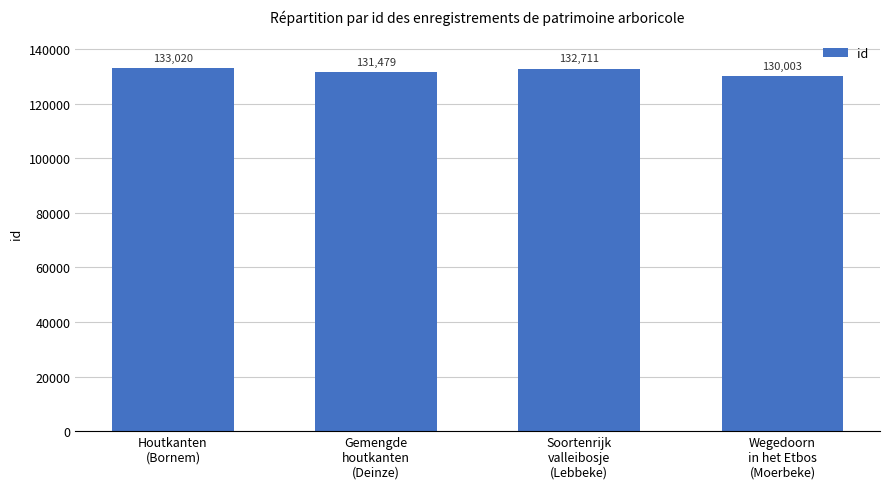

Where does the data first go above 132711?

Houtkanten
(Bornem)